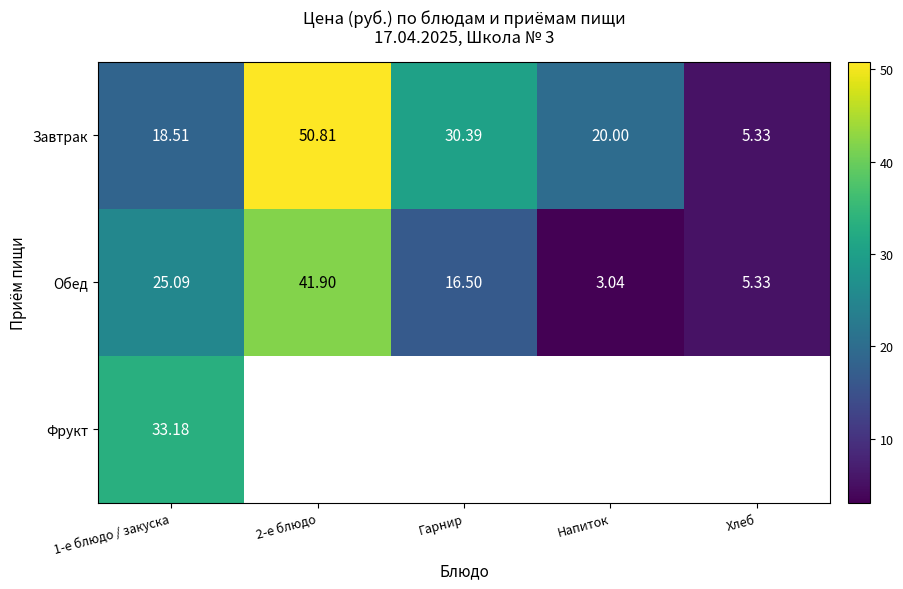

At which label does Обед reach its minimum?

Напиток